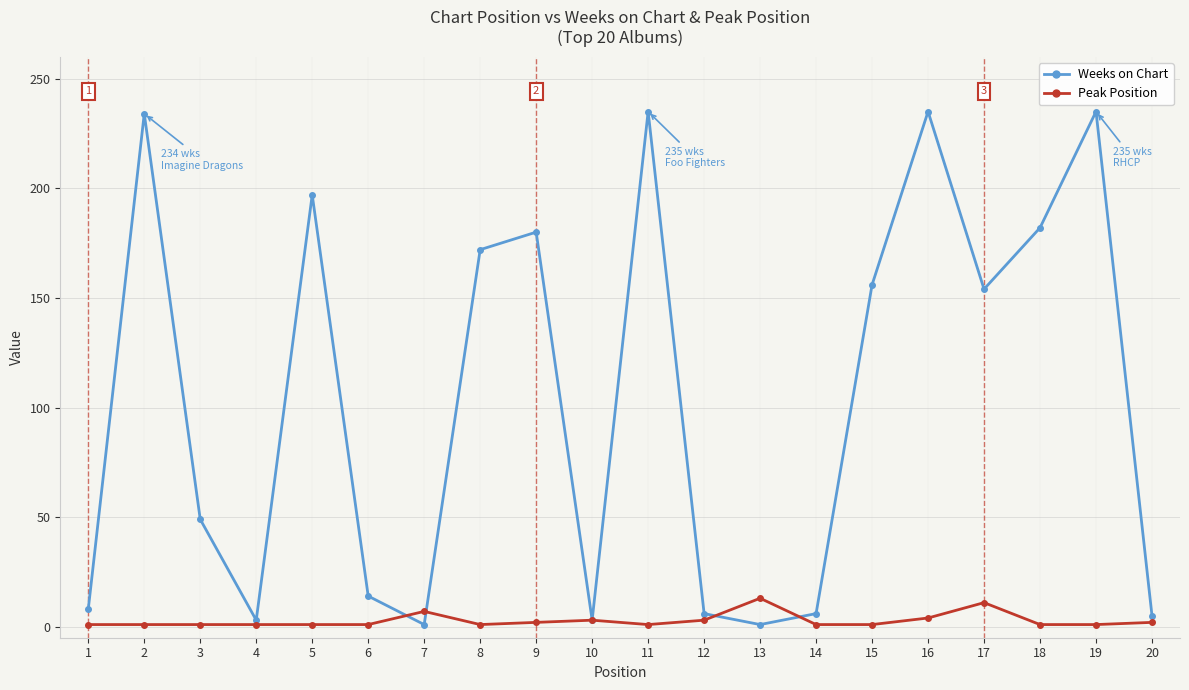

True or false: Peak Position and Weeks on Chart intersect in this chart.

True